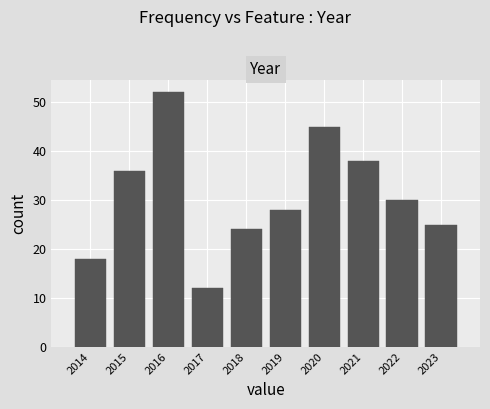

Reading left to right, what are all the values shown in this chart?

2014=18	2015=36	2016=52	2017=12	2018=24	2019=28	2020=45	2021=38	2022=30	2023=25